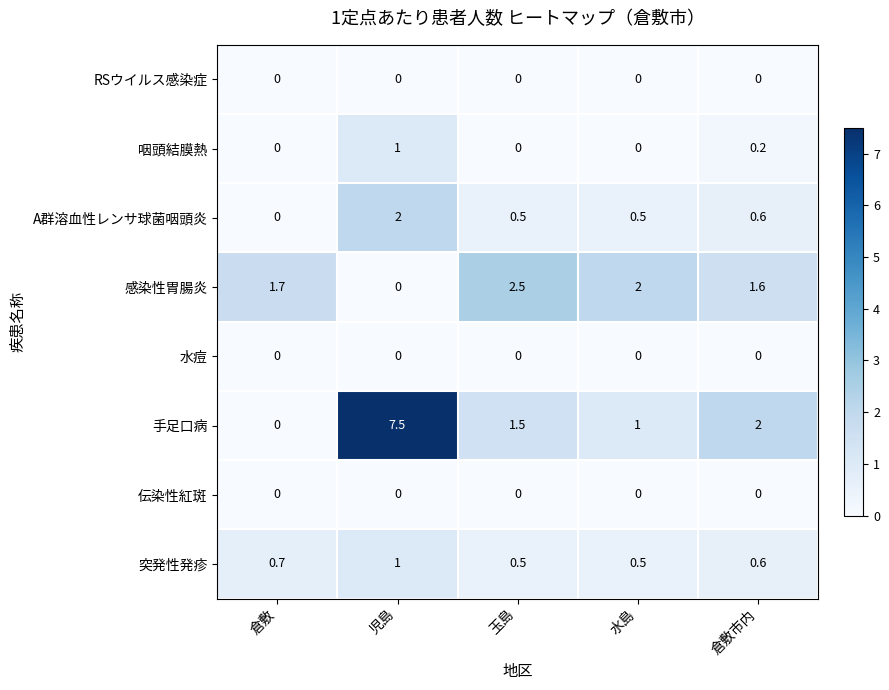

At how many categories does at least one series exceed 5?

1